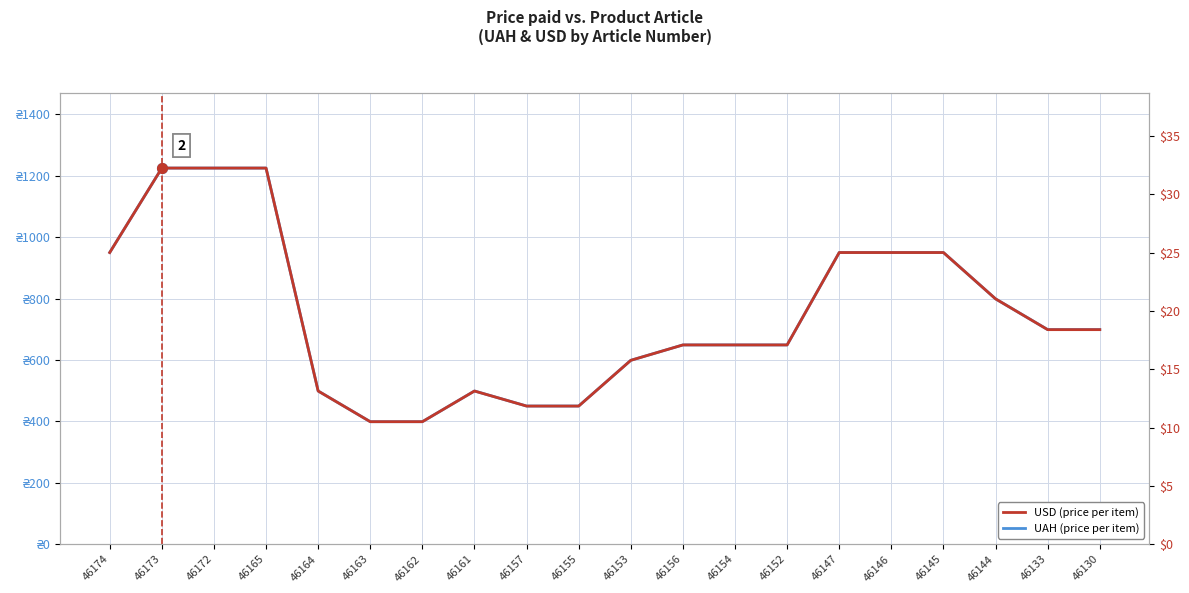

What is the value of the UAH (price) point at the 9th from the left?

450.0